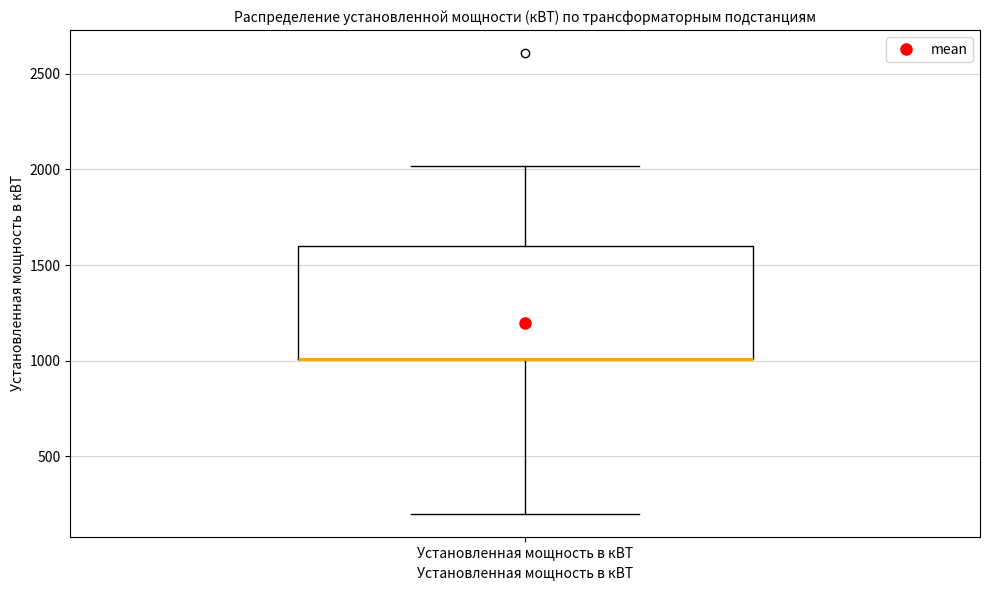

Read this box plot against the y-axis: the position of the median line, the range covered by the box, and the ends of both whiskers. The values are not printed on the chart, so give them approximately, as read against the axis.

median 1000 (drawn on the box's lower edge), box 1000 to 1600, whiskers 200 to 2000